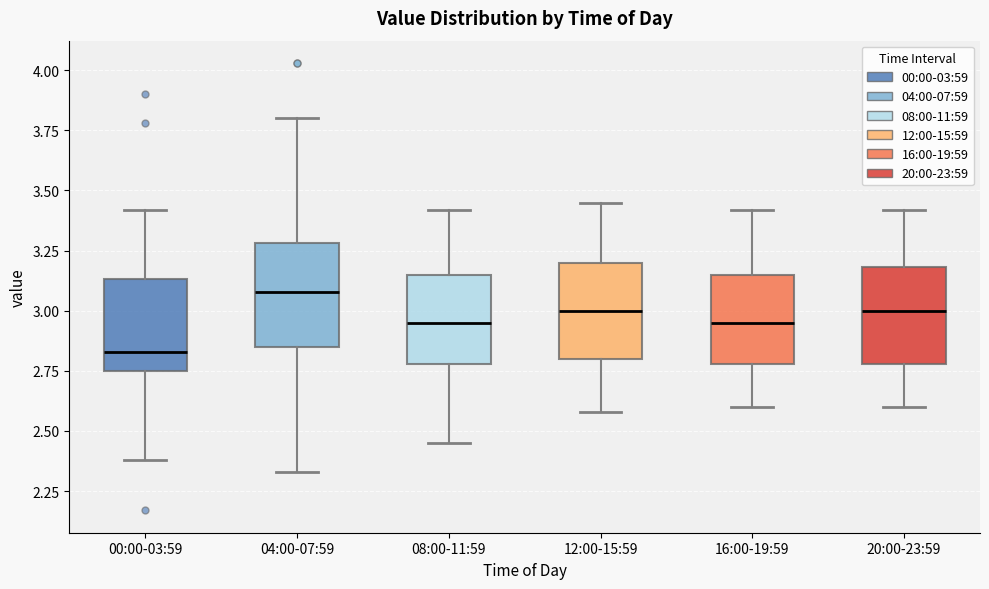

Which box has the highest median line?

04:00-07:59